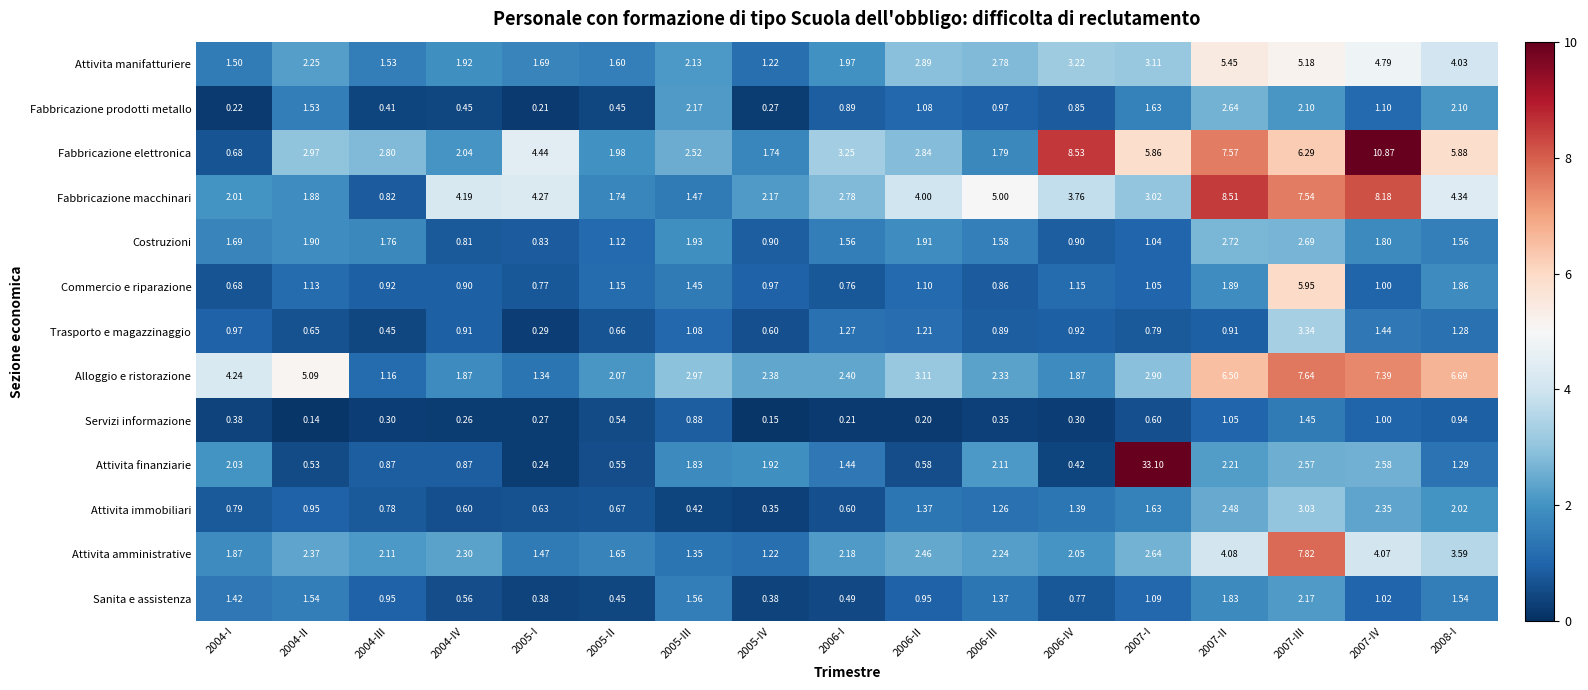

Which series has the largest total across all categories?

Fabbricazione elettronica